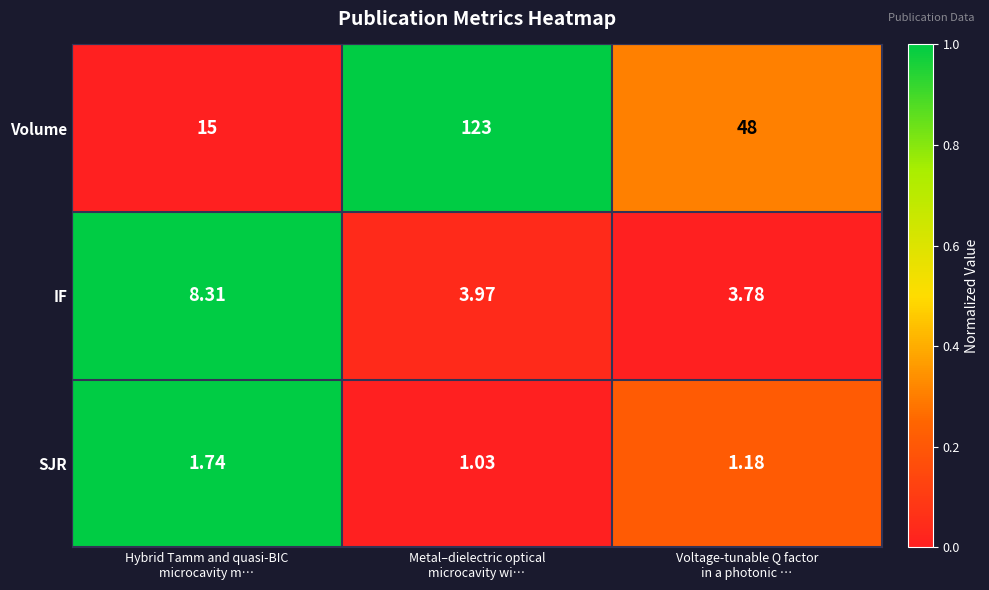

List the series in order of their peak value, highest first.

Volume, IF, SJR